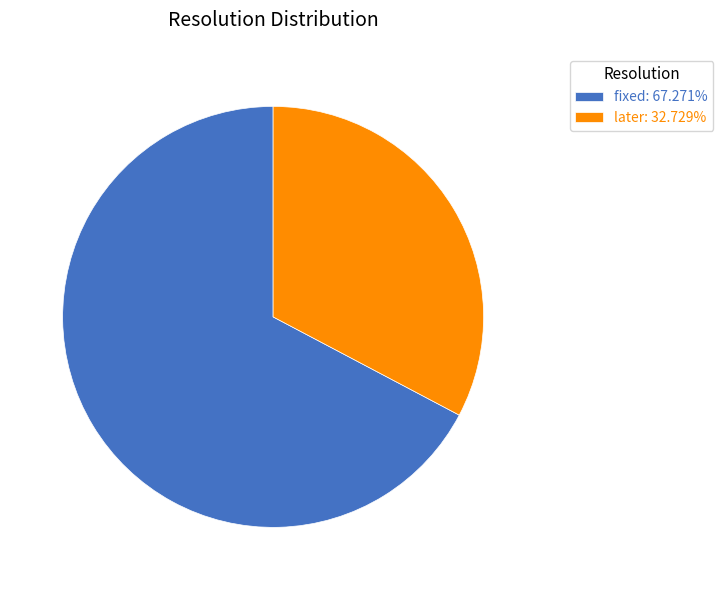

How many segments does this pie chart have?

2